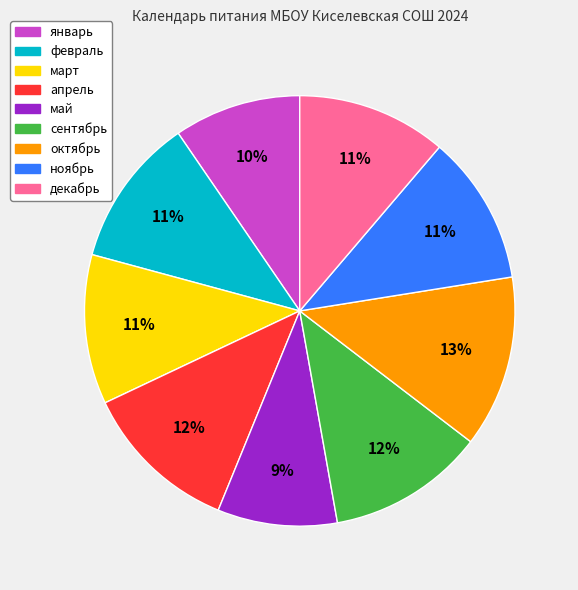

To the nearest percent, what is the average slice percentage?

11%